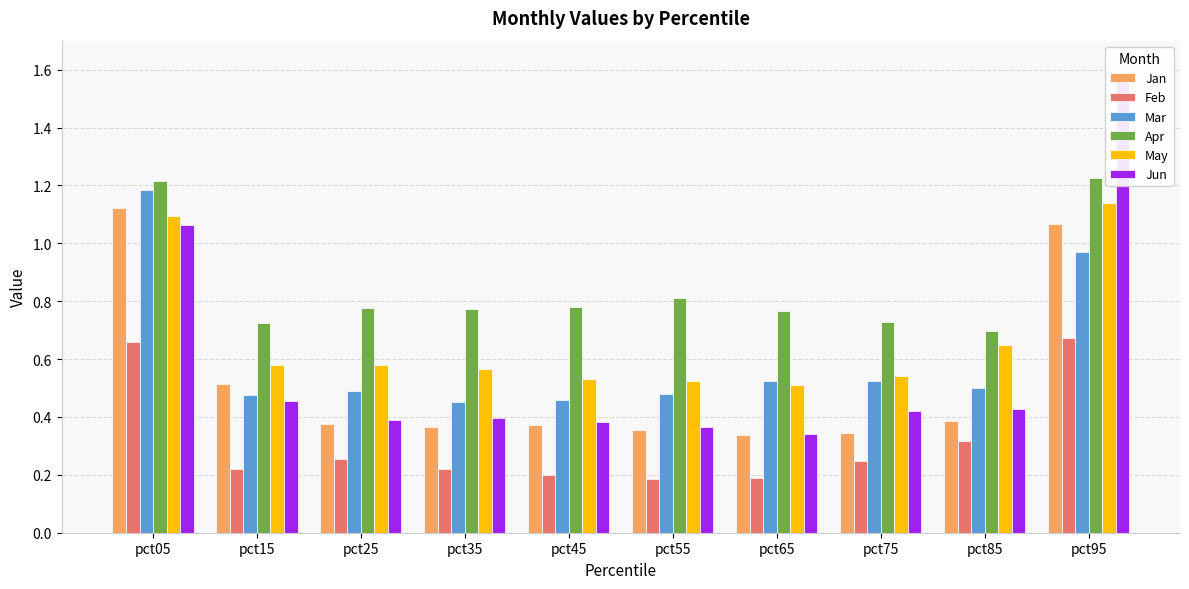

Is the value of Apr at pct45 greater than the value of Jun at pct65?

Yes